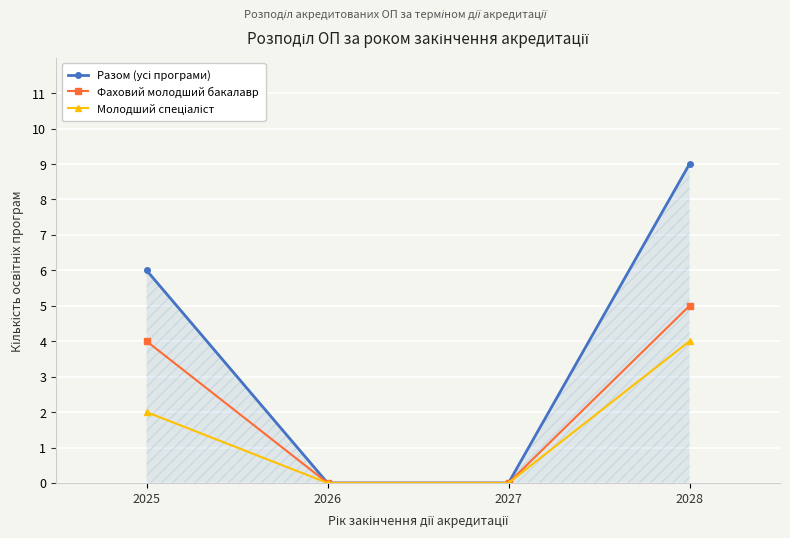

At which category is the sum across all series the highest?

2028